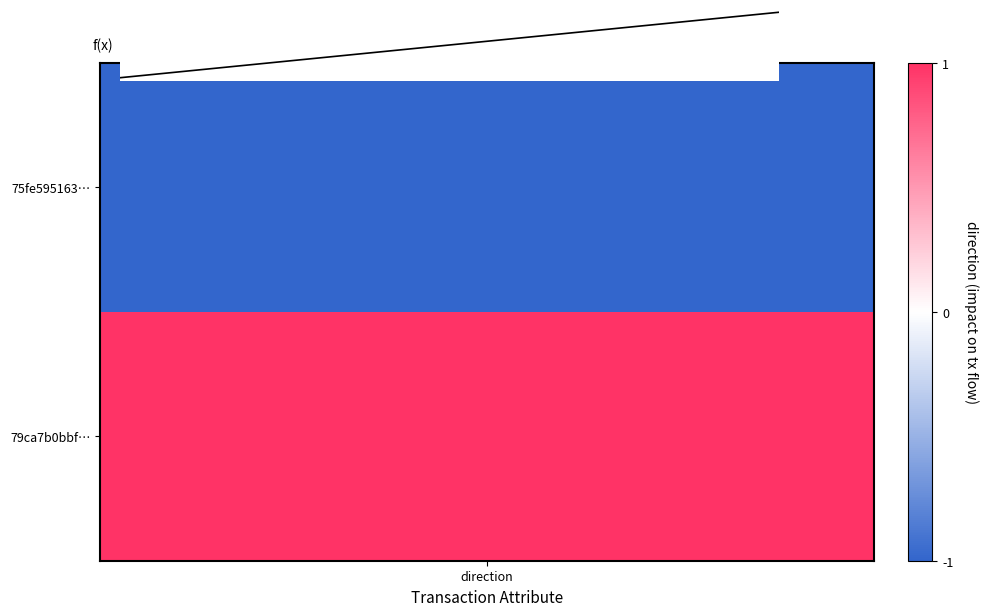

How many values are between -1 and 1?

2